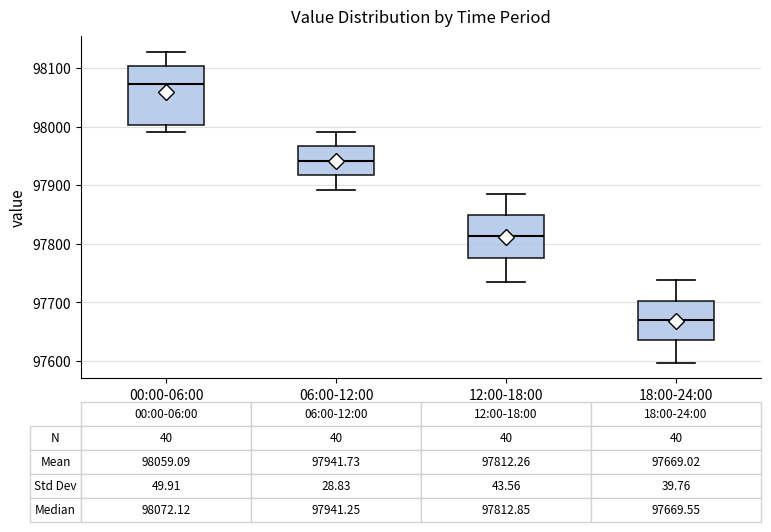

Which box has the highest median line?

00:00-06:00